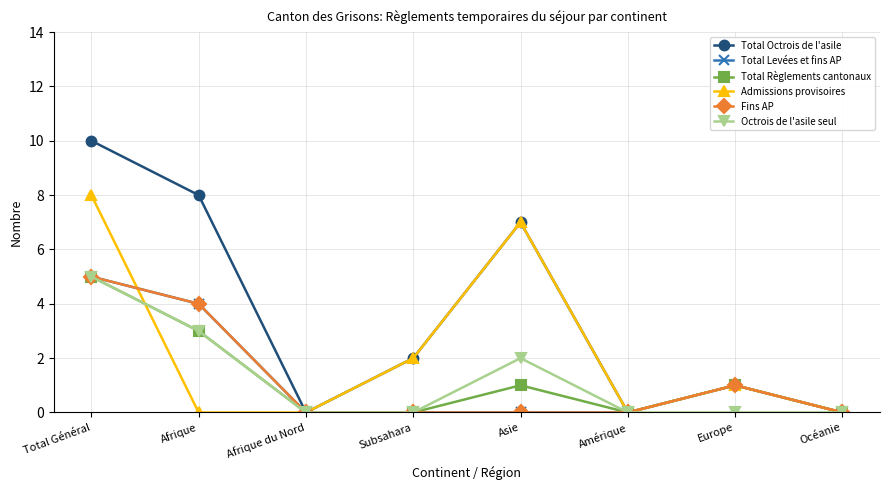

Does the chart have visible grid lines?

Yes